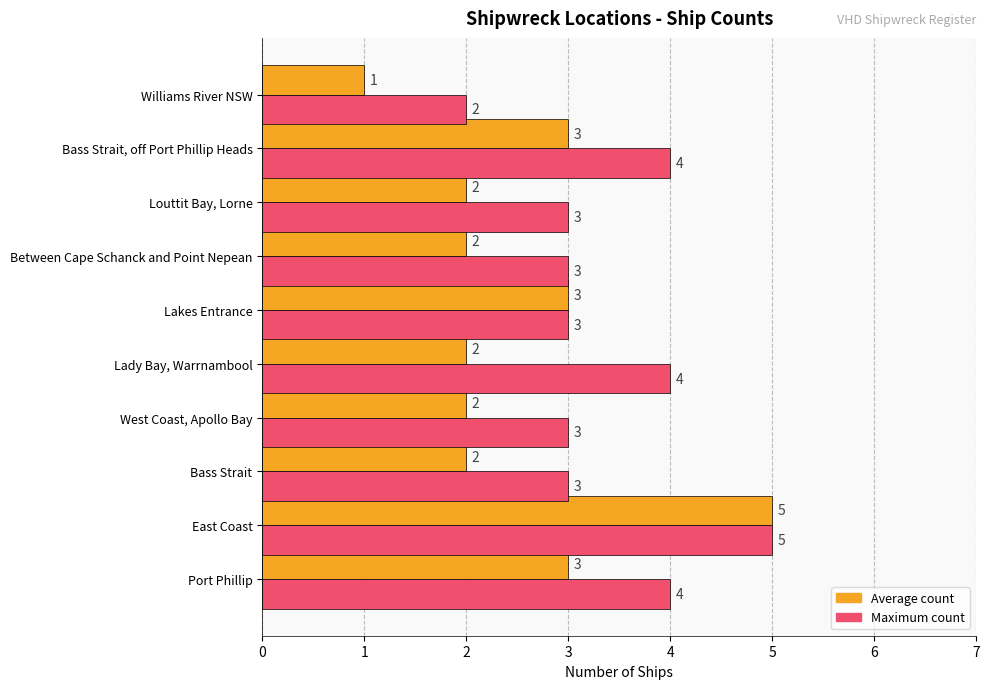

Is the value of Maximum count at Lady Bay, Warrnambool greater than the value of Average count at West Coast, Apollo Bay?

Yes